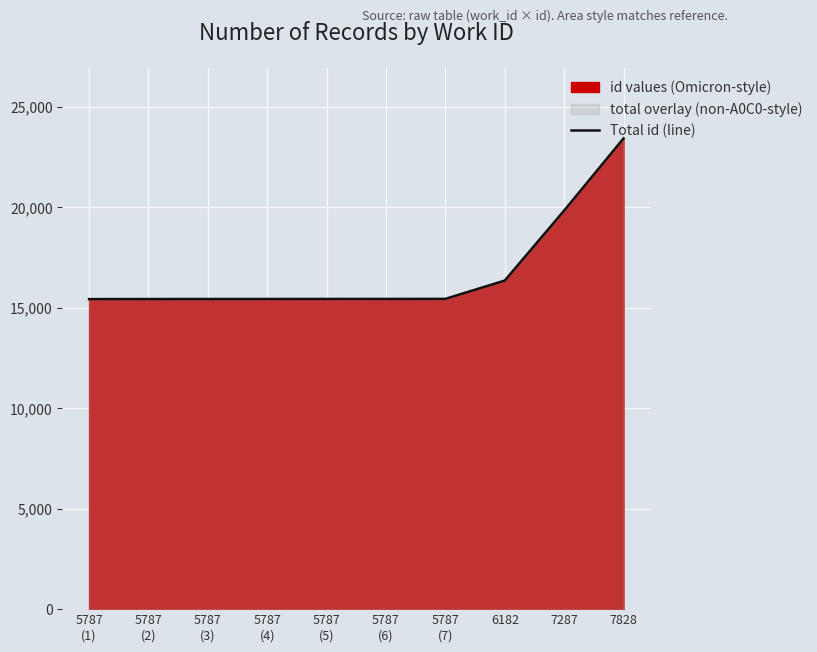

Which has a higher value, 5787
(4) or 7287?

7287